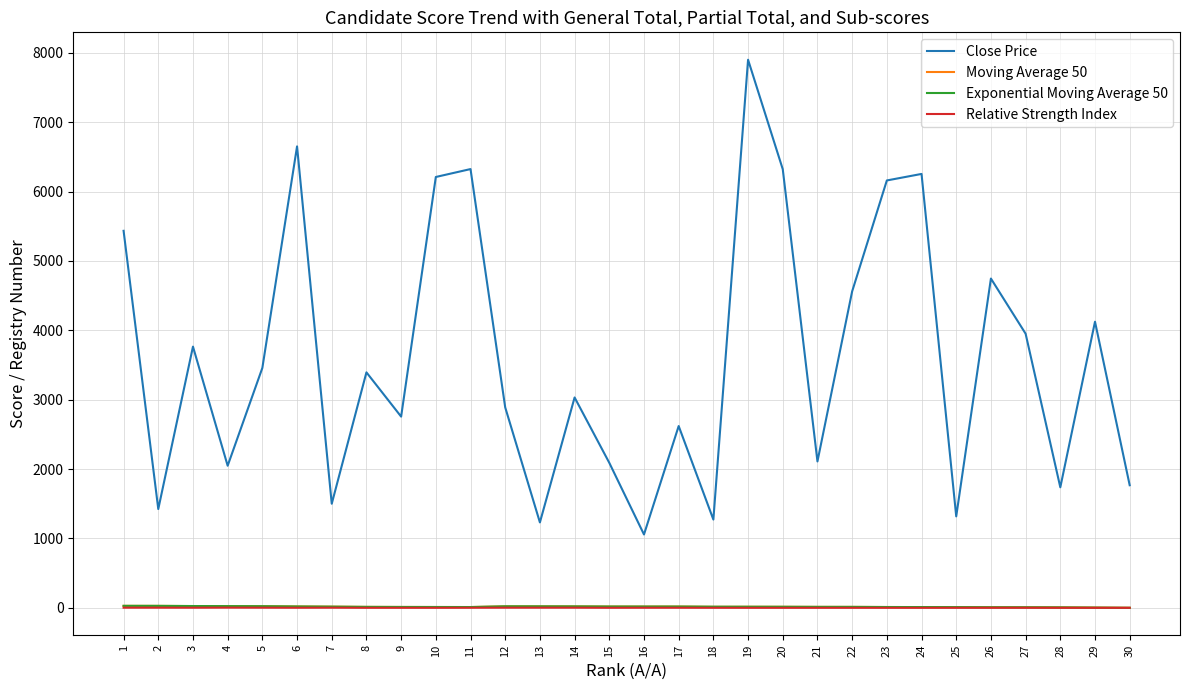

Is it true that Close Price equals 3458.0 at 5?

True